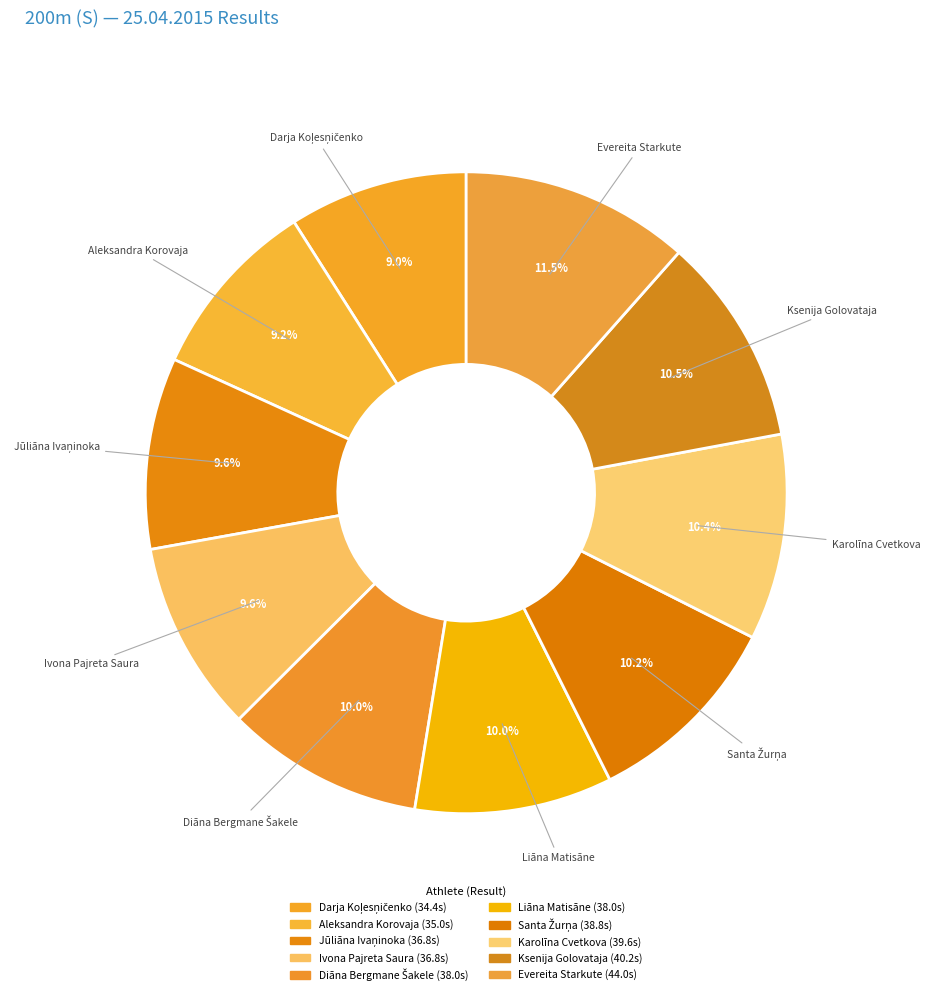

Which has a higher value, Ksenija Golovataja or Diāna Bergmane Šakele?

Ksenija Golovataja